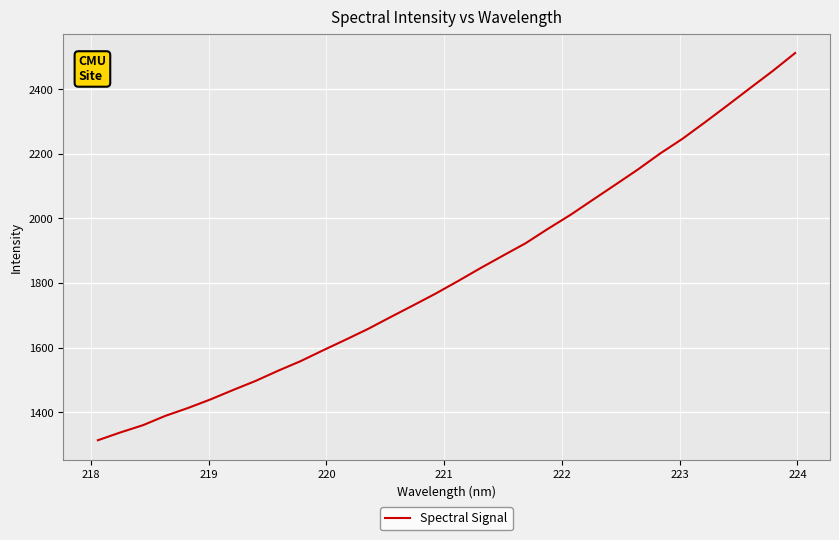

What is the greatest value displayed?

2512.2